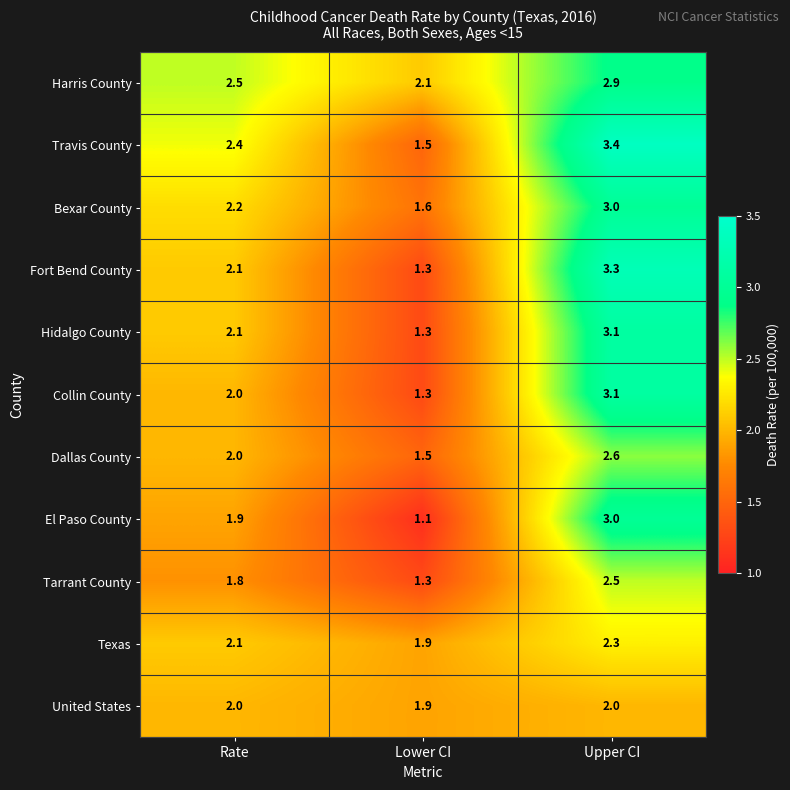

What is the approximate value of Hidalgo County at Upper CI?

3.1